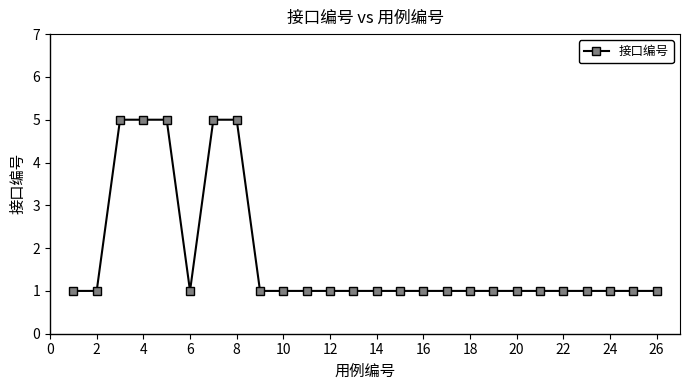

Count the number of categories in the chart.

26